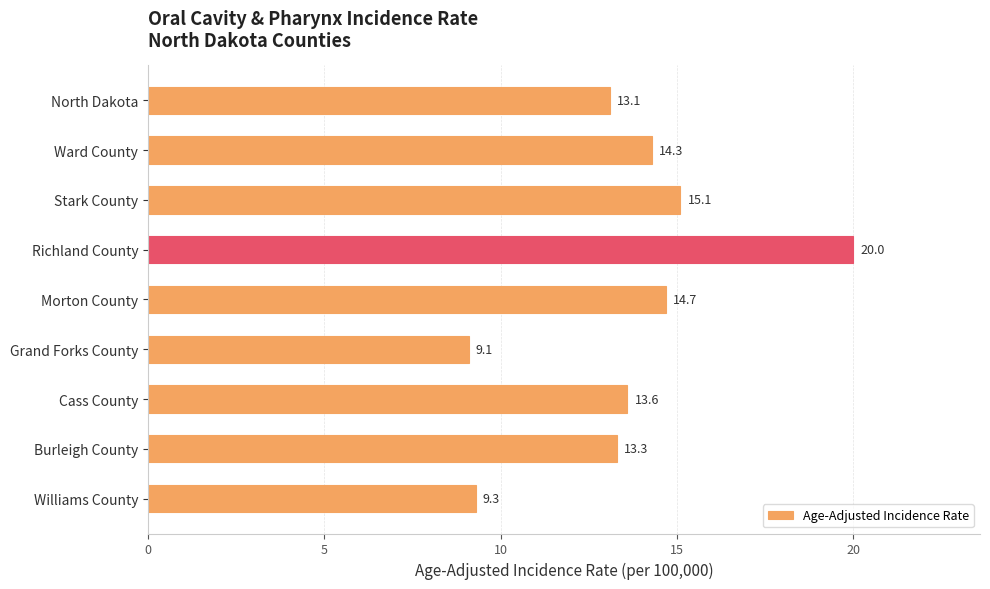

How many data points are above 13?

7